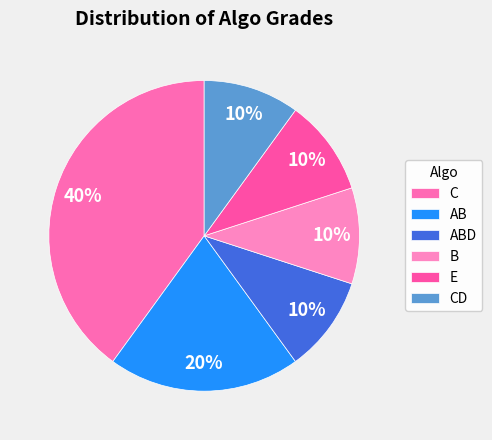

How much of the chart is everything except ABD?

90.0%